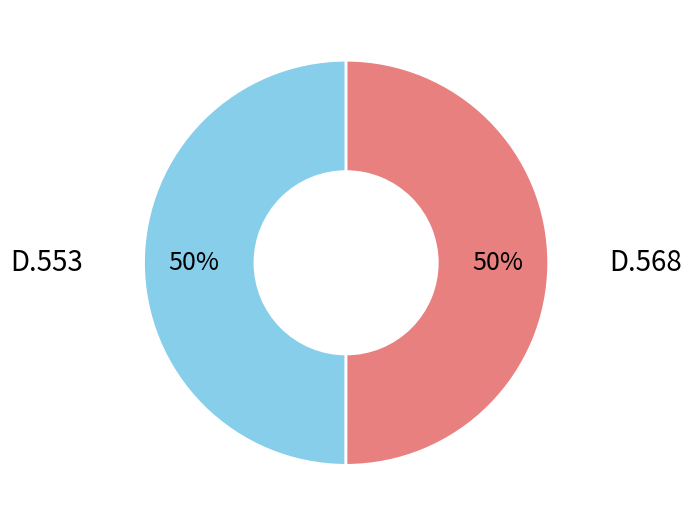

To the nearest percent, what is the average slice percentage?

50%